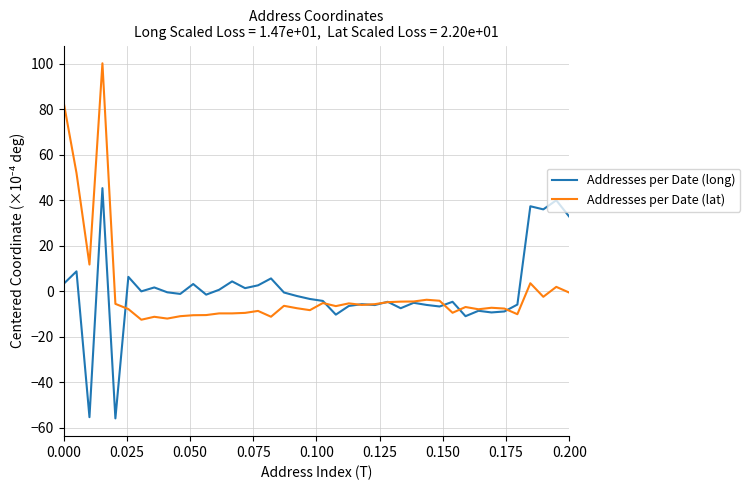

List the series in order of their peak value, highest first.

Addresses per Date (lat), Addresses per Date (long)